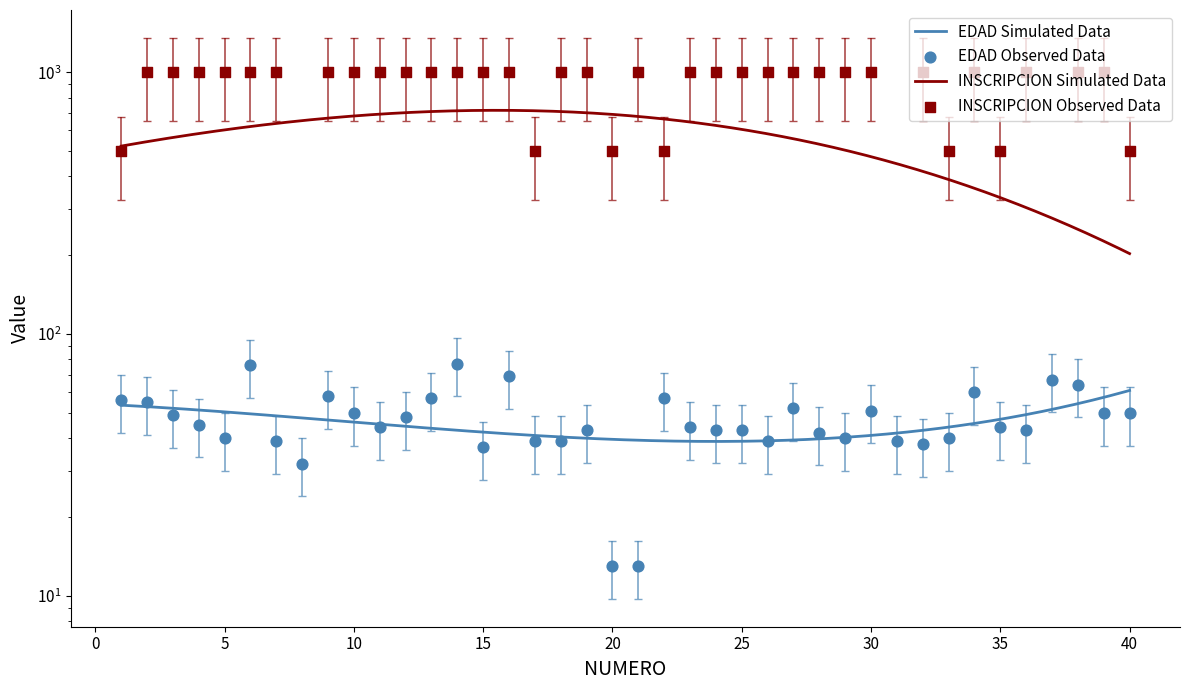

Which series has the largest total across all categories?

INSCRIPCION